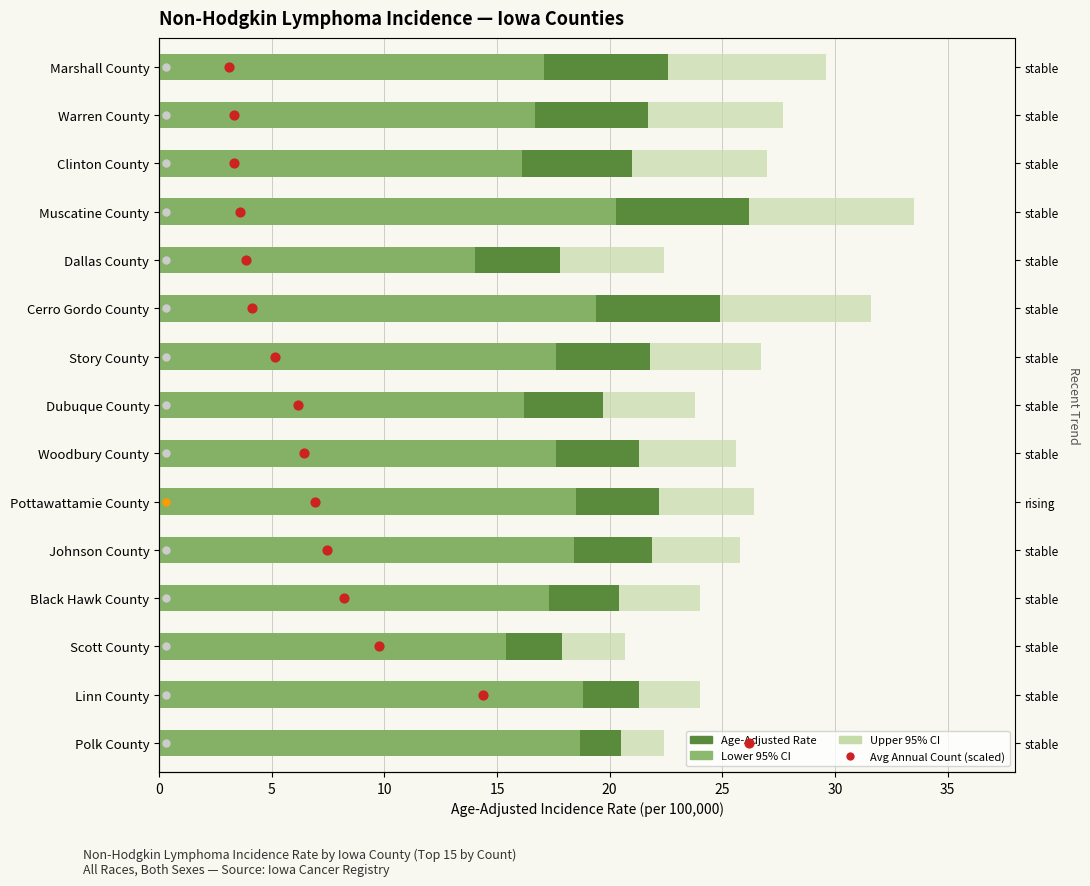

Which series has the largest total across all categories?

Upper 95% CI